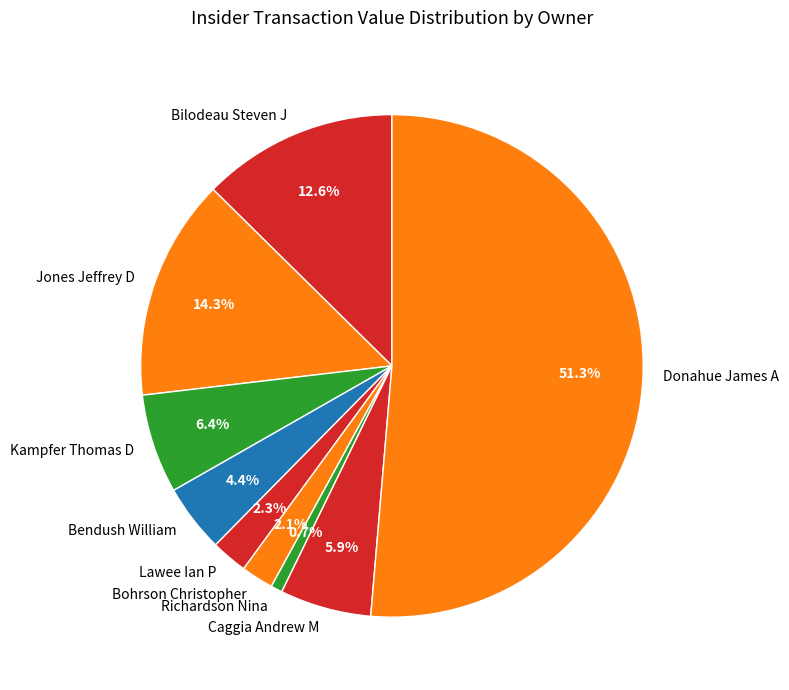

Is there a majority slice in this chart?

Yes